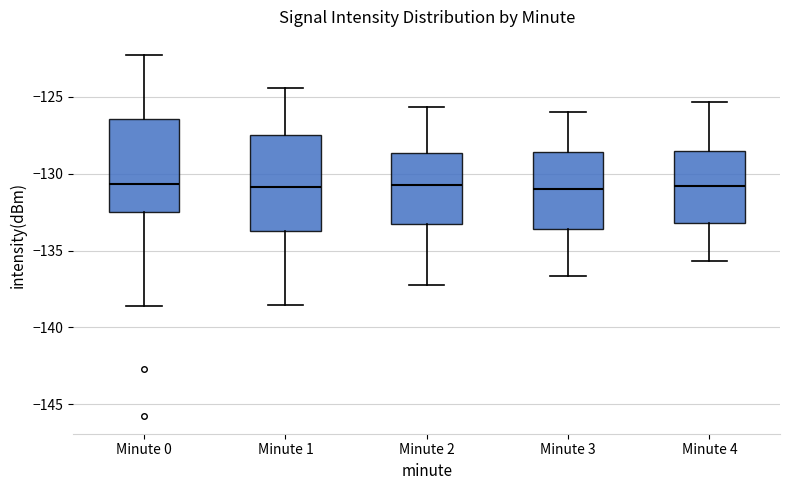

Reading left to right, read every box against the y-axis: the position of its median line, the range the box covers, and the ends of its whiskers. The values are not printed on the chart, so give them approximately, as read against the axis.

Minute 0: median -130.5, box -132.5 to -126.5, whiskers -138.5 to -122.5
Minute 1: median -131.0, box -134.0 to -127.5, whiskers -138.5 to -124.5
Minute 2: median -130.5, box -133.5 to -128.5, whiskers -137.0 to -125.5
Minute 3: median -131.0, box -133.5 to -128.5, whiskers -136.5 to -126.0
Minute 4: median -131.0, box -133.0 to -128.5, whiskers -135.5 to -125.5